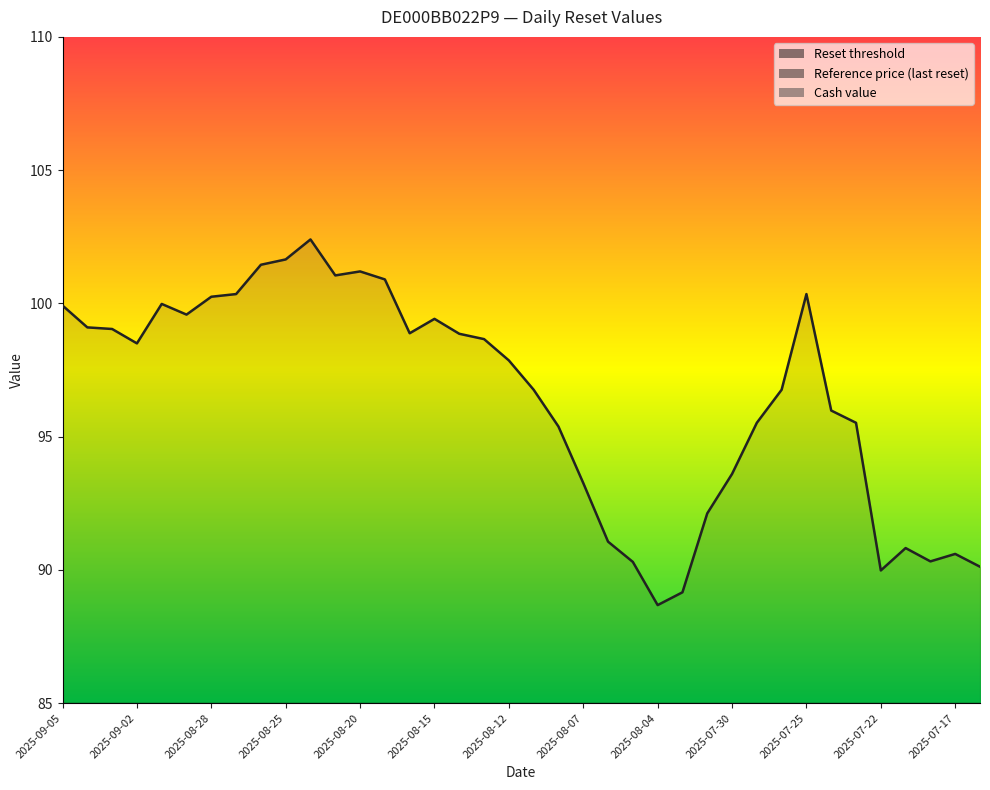

What is the label of the 17th point from the right?

2025-08-07